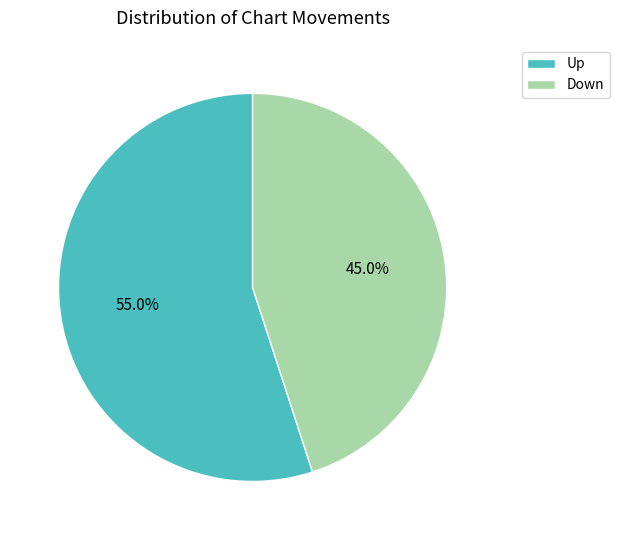

Is the sum of Down and Up greater than half?

Yes